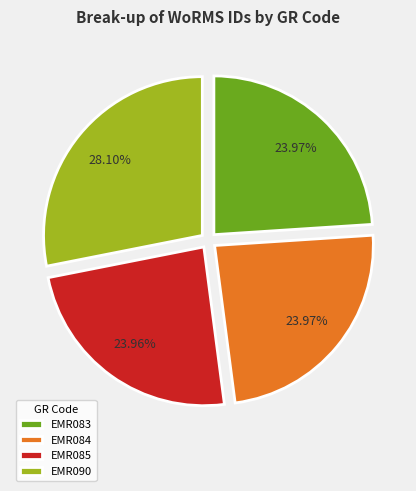

Which has a higher value, EMR084 or EMR090?

EMR090